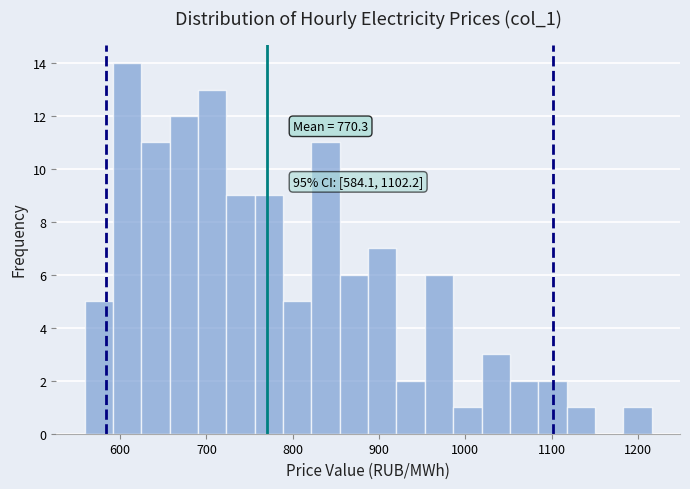

Read against the x-axis, roughly where is the centre of the tallest bar?

610